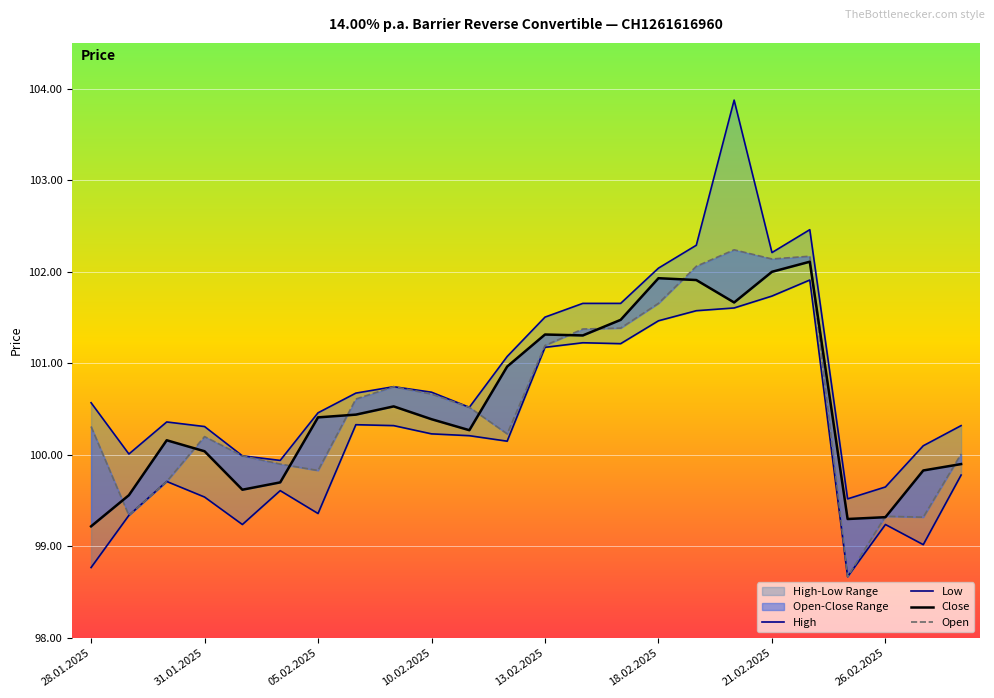

Which series has the largest range (max minus min)?

High